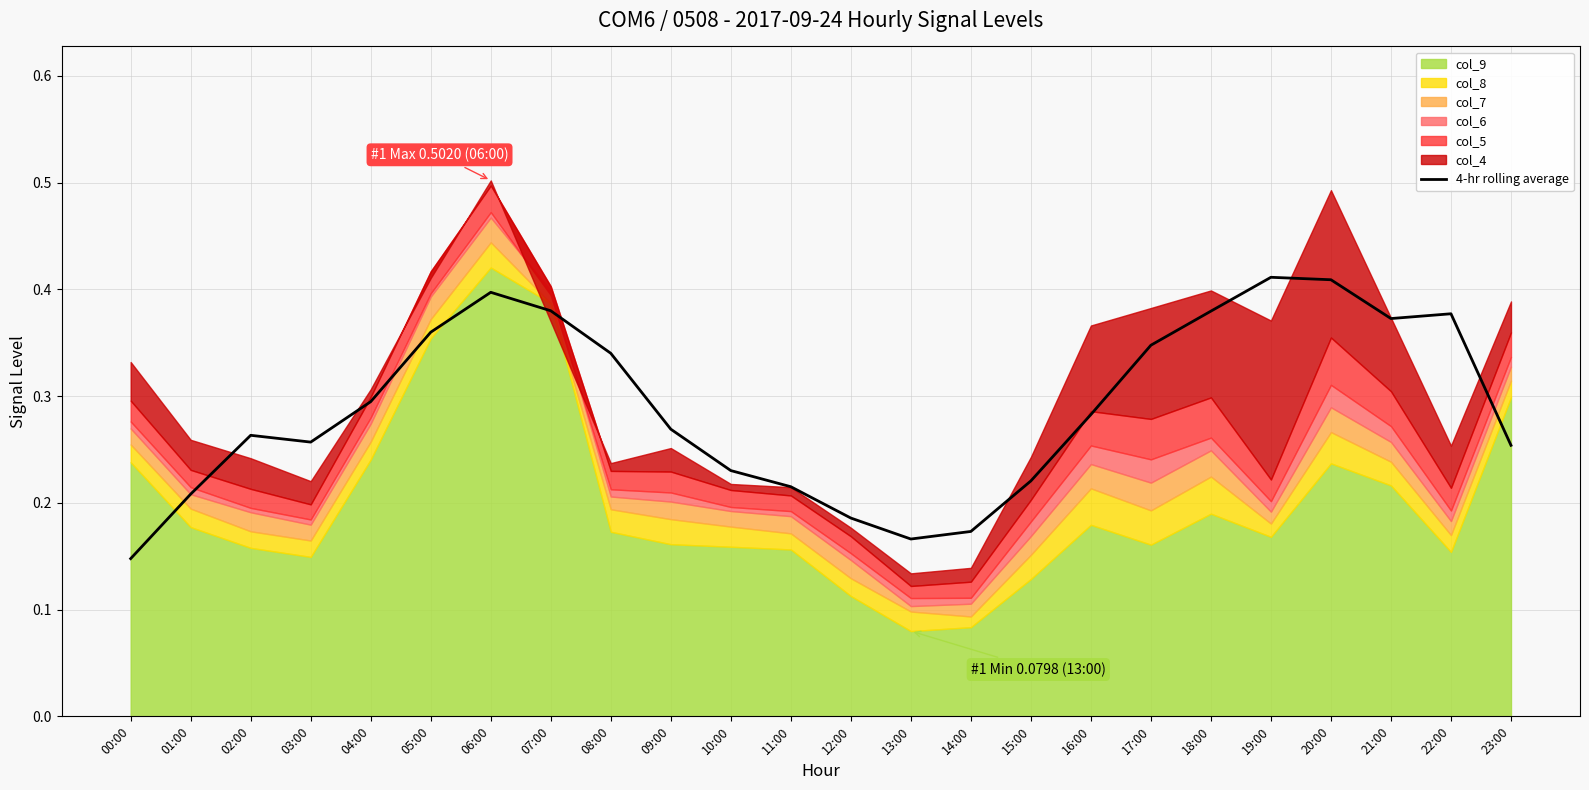

The value at 14:00 is 0.2. True or false?

True